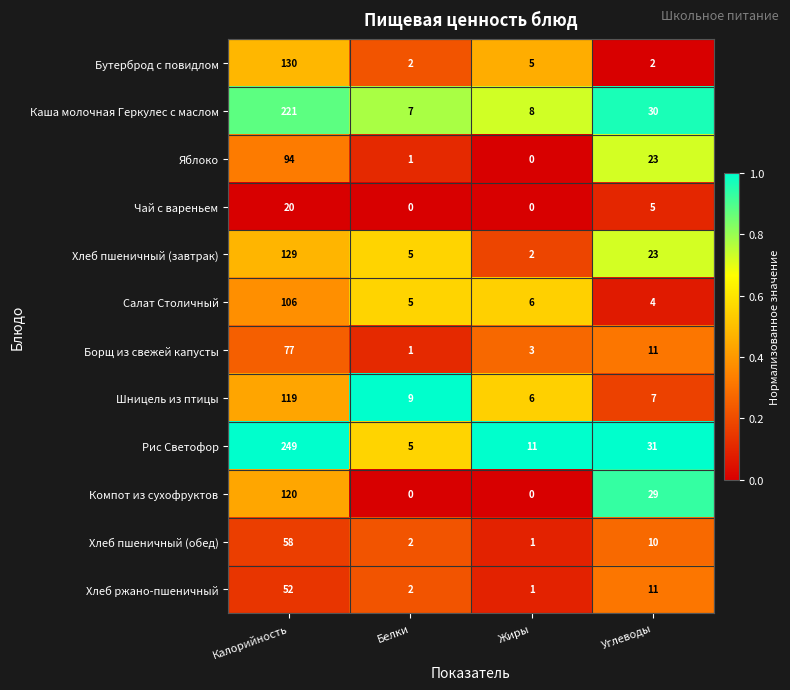

At which label is Хлеб ржано-пшеничный closest to 26?

Углеводы